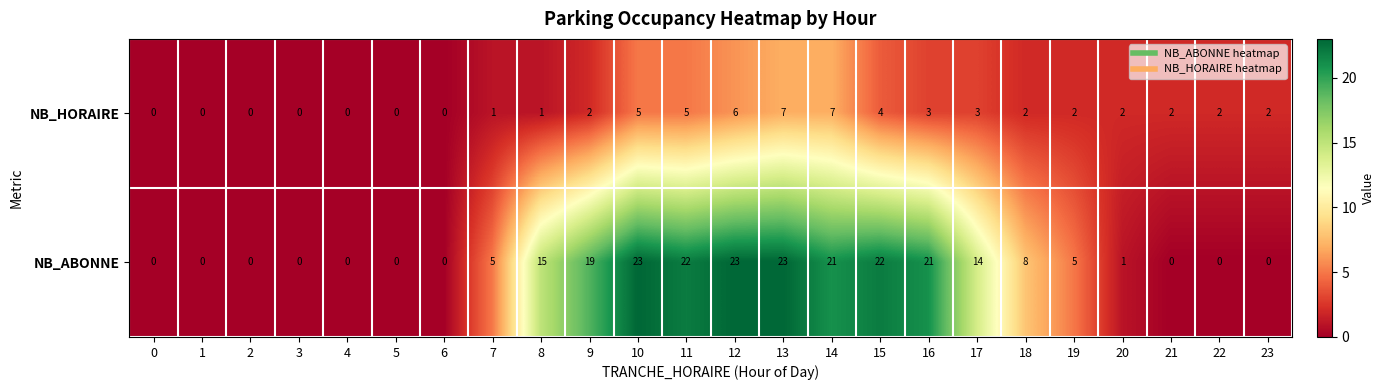

Which series has the largest total across all categories?

NB_ABONNE